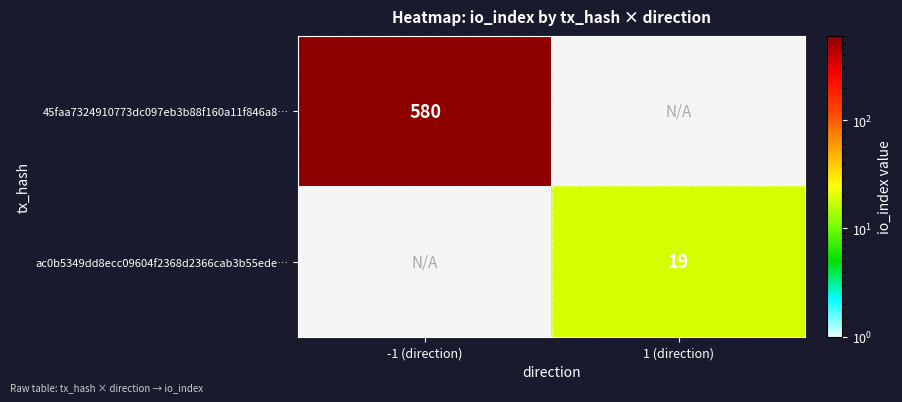

The ac0b5349dd8ecc09604f2368d2366cab3b55ede… series shows 19 at 1 (direction). True or false?

True